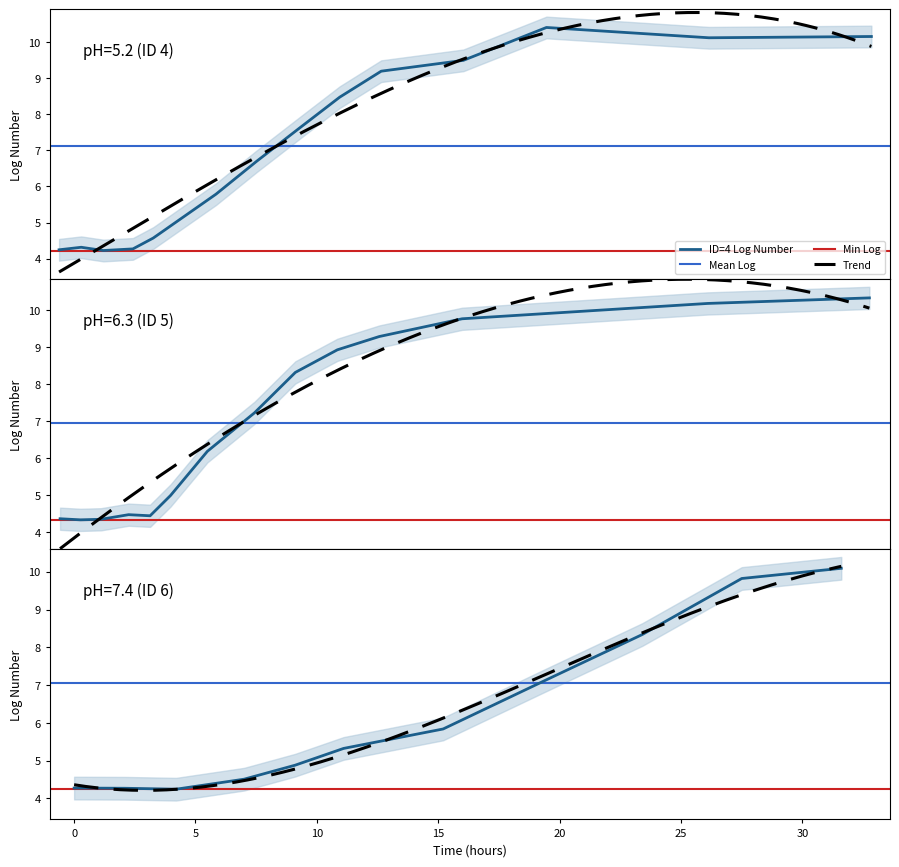

What is the highest value of the ID=4 Log Number series?

10.4